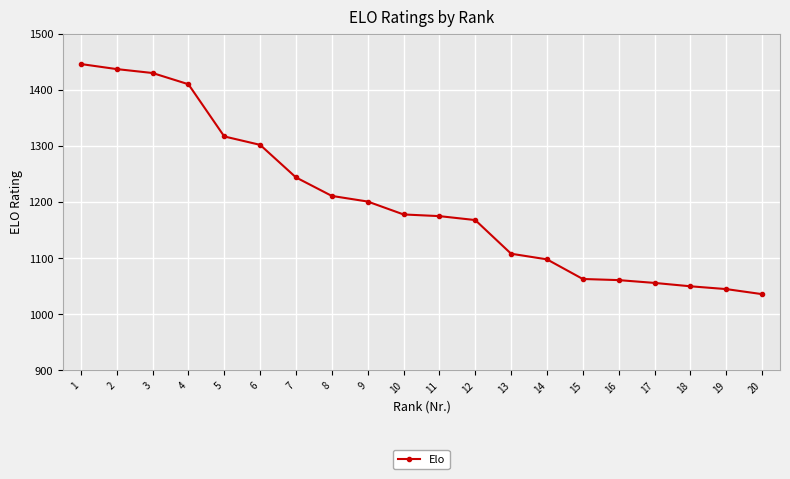

Count the number of categories in the chart.

20